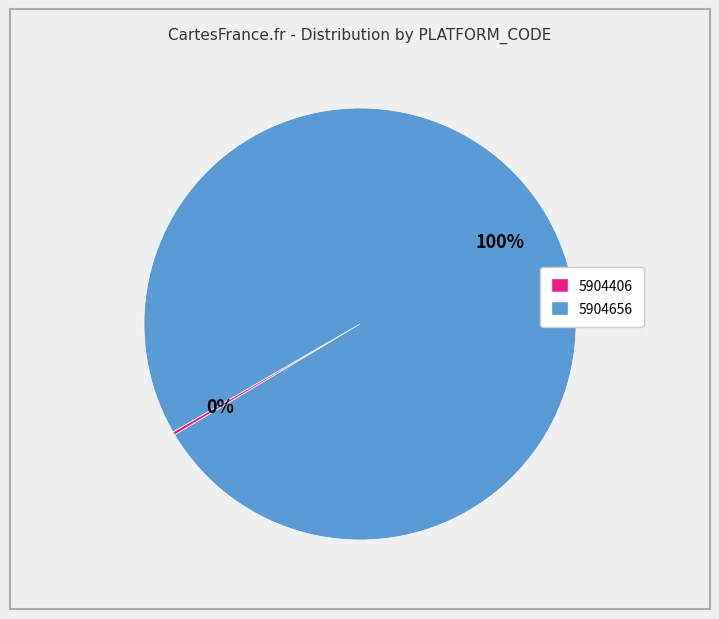

What percentage is the 5904656 slice, to the nearest percent?

100%